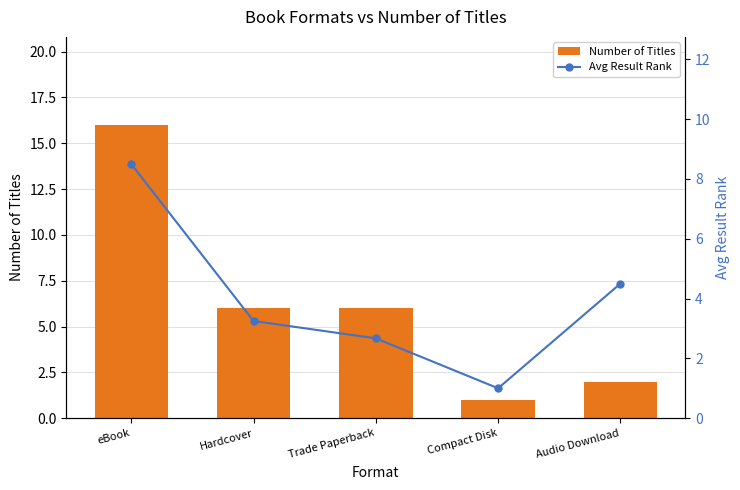

What is the total value across all series at Trade Paperback?

8.7